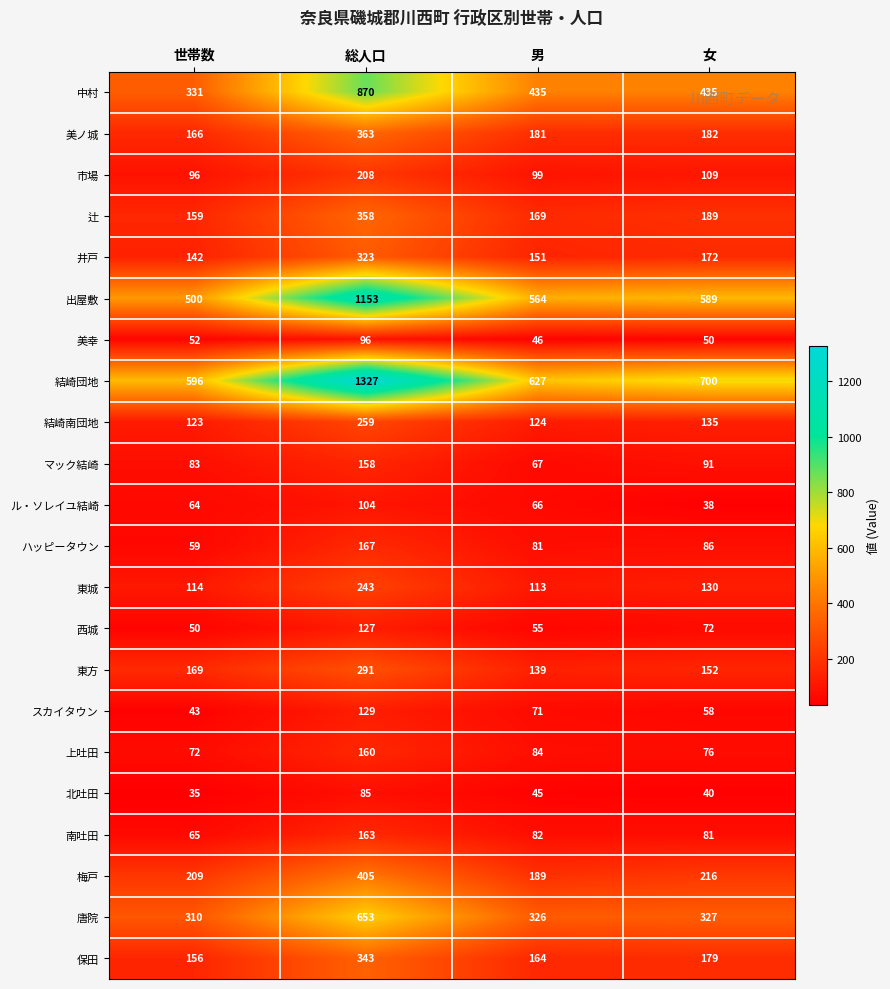

What is the maximum value shown in the chart?

1327